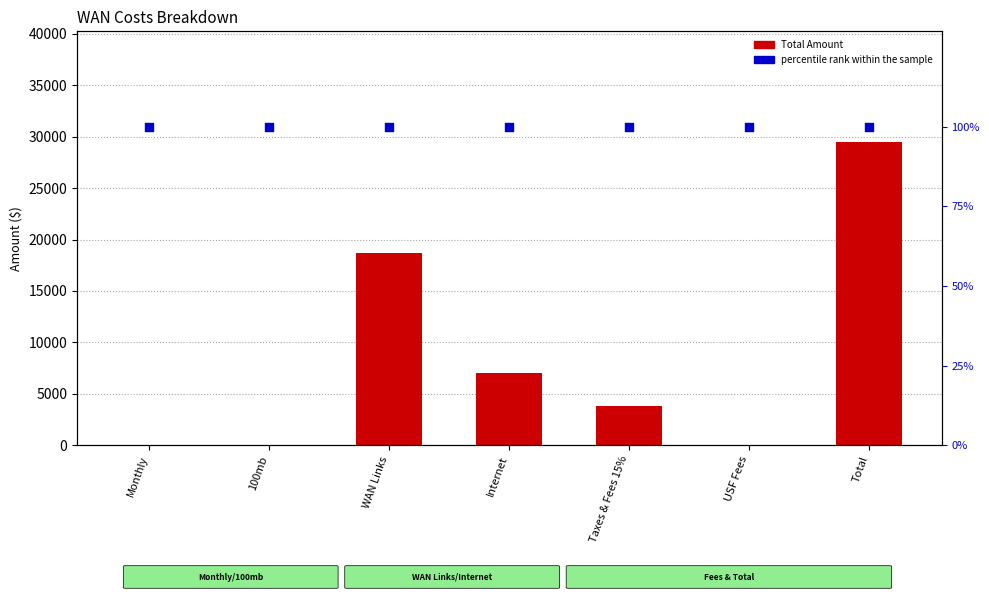

Which series has the widest spread of Y values?

Total Amount